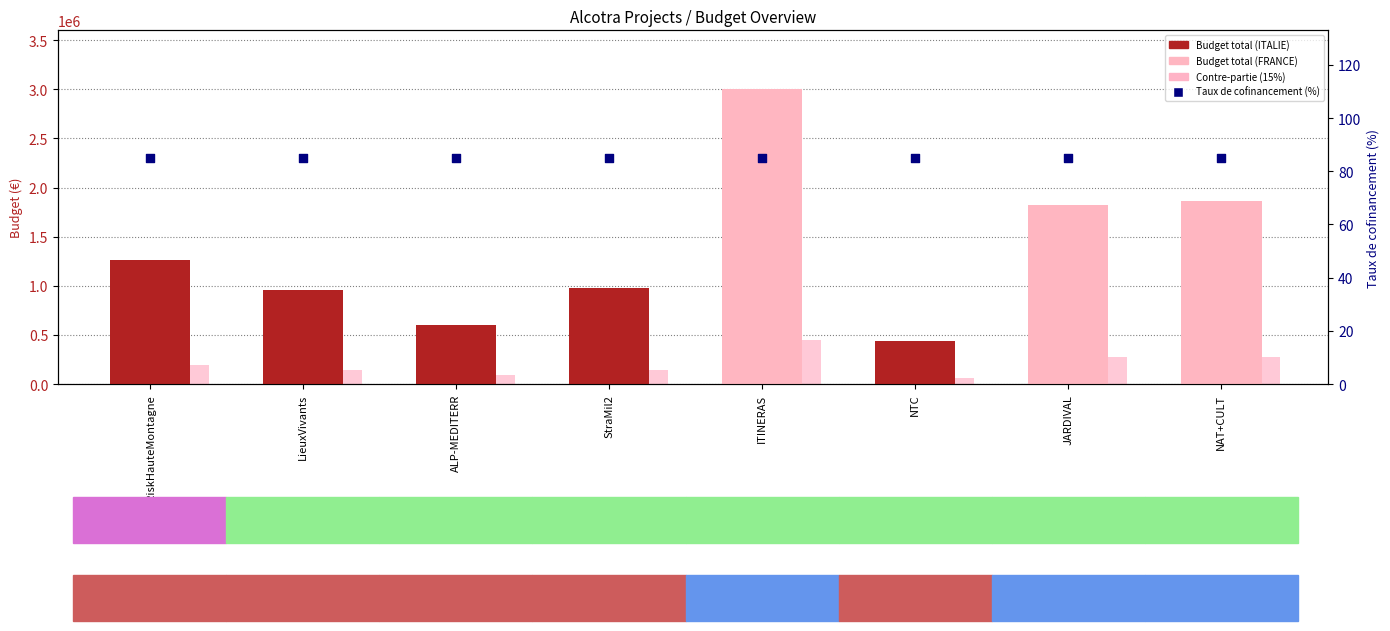

At how many categories does at least one series exceed 248523?

8